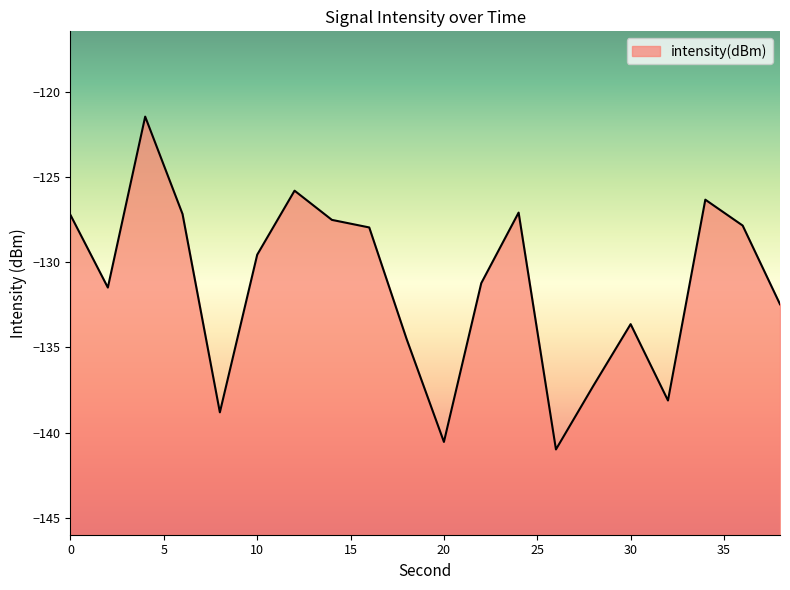

Rank the categories by value from highest to lowest.

4, 12, 34, 24, 6, 0, 14, 36, 16, 10, 22, 2, 38, 30, 18, 28, 32, 8, 20, 26